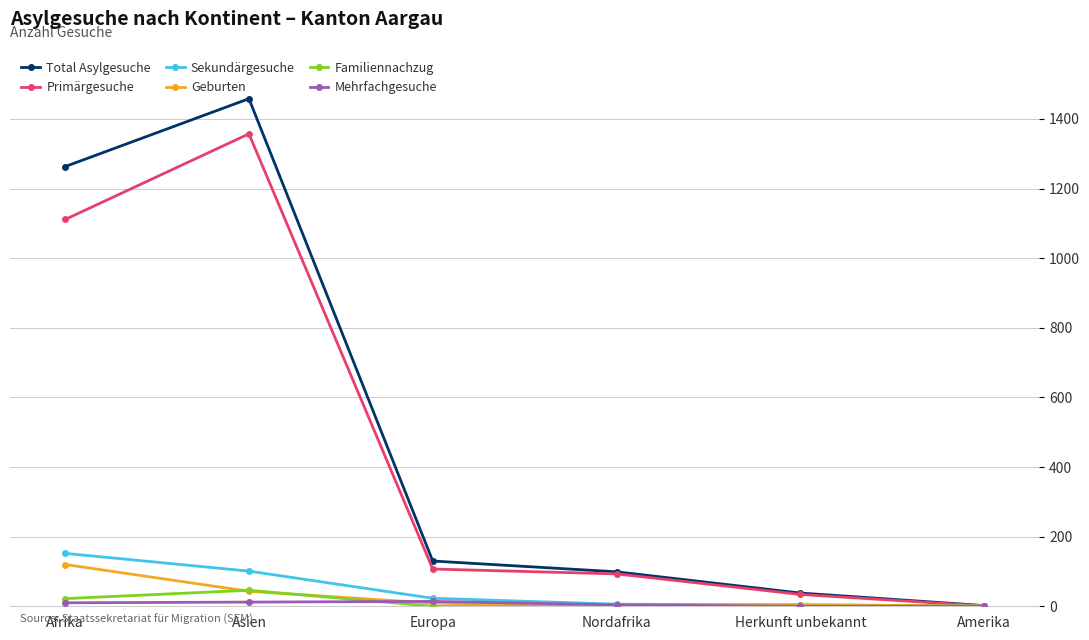

How many series are shown in this chart?

6